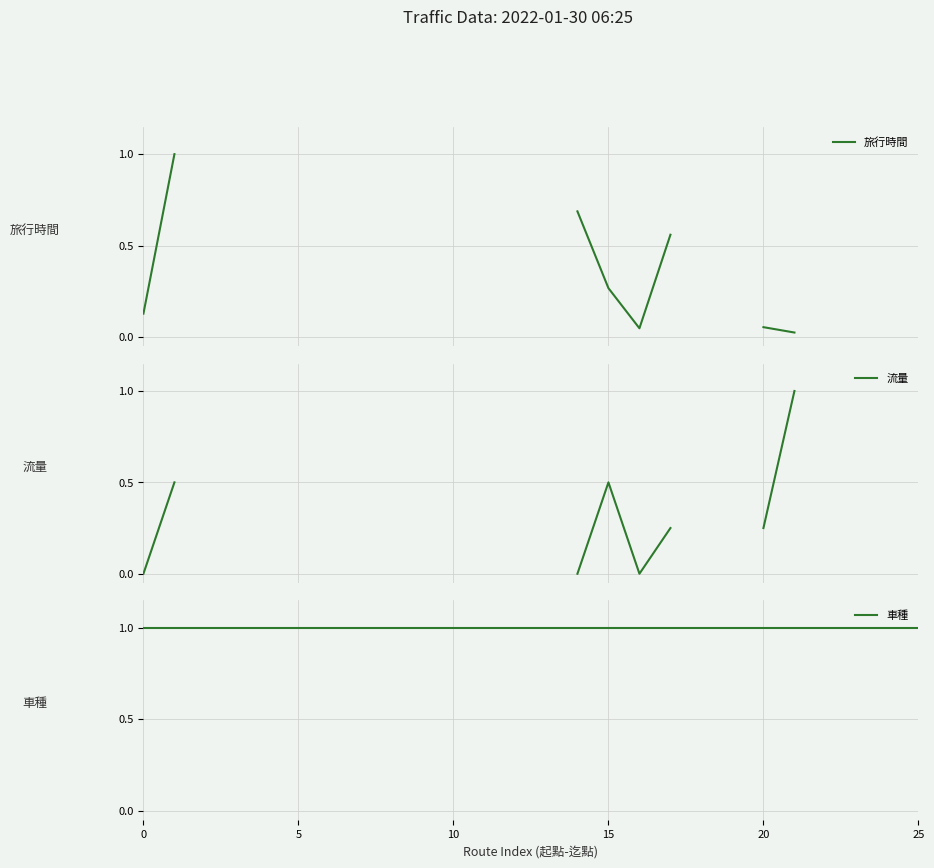

True or false: 車種 has a value of 1.0 at 14.

True